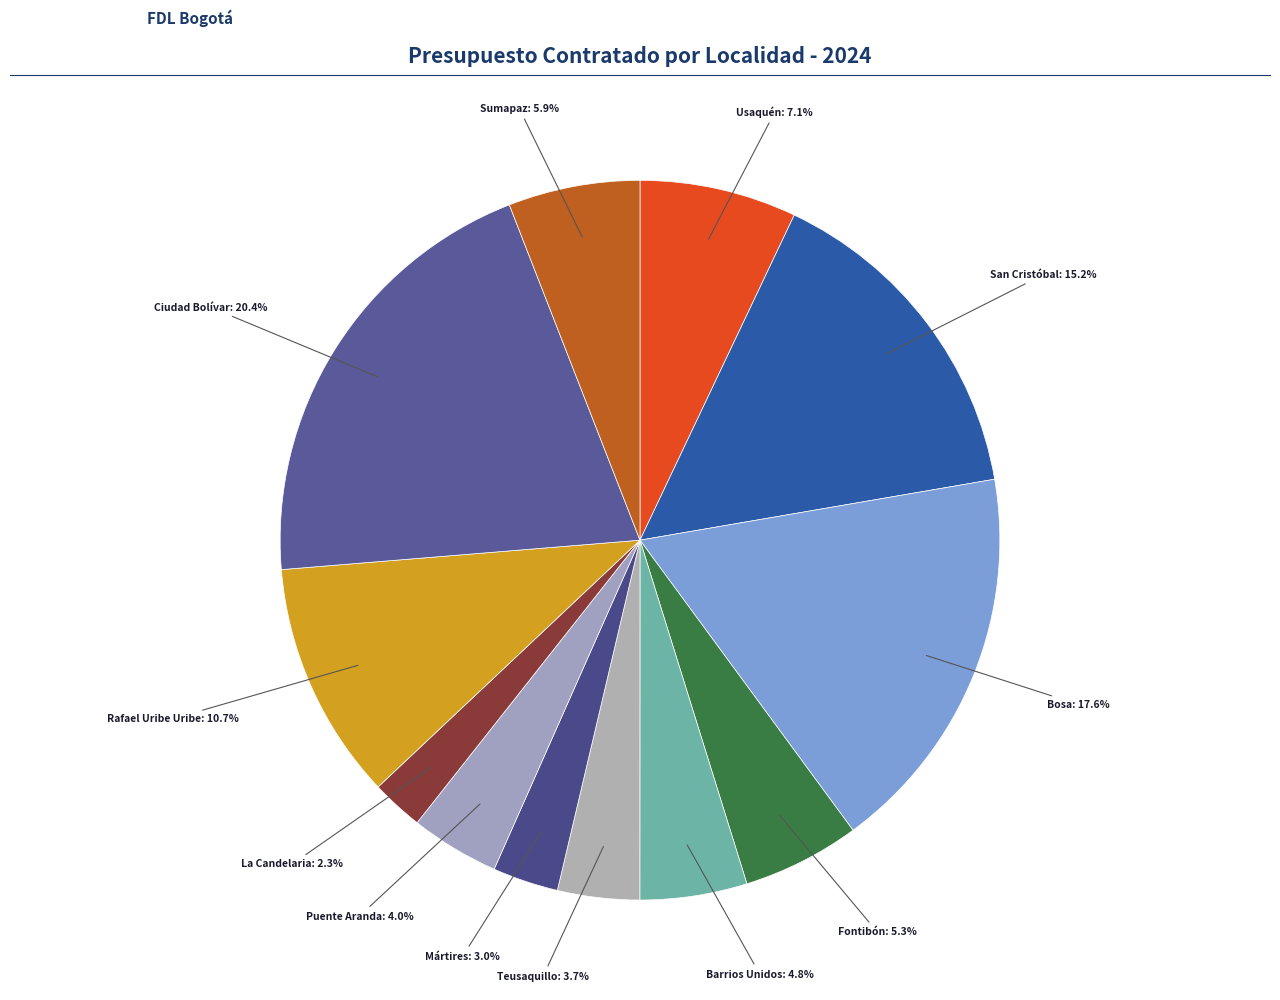

To the nearest percent, what portion does Rafael Uribe Uribe represent?

11%